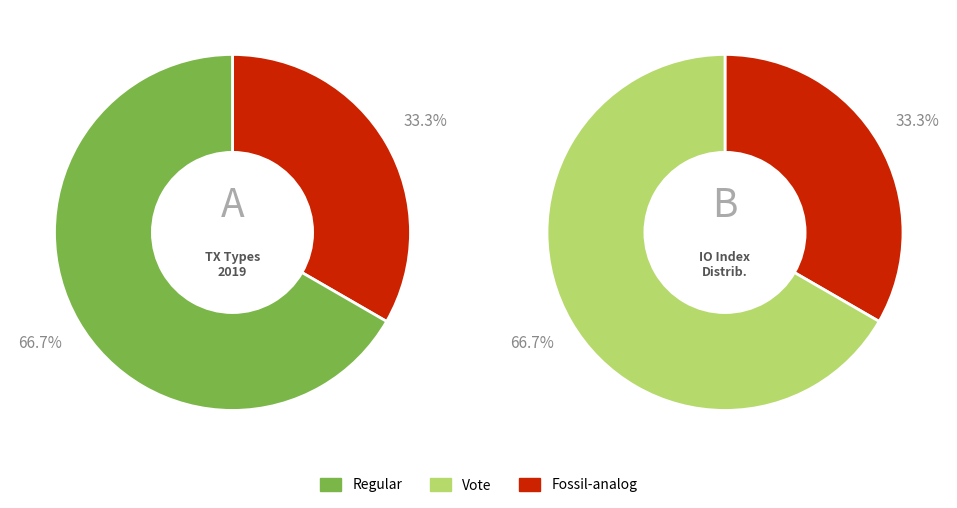

To the nearest percent, what is the average slice percentage?

50%